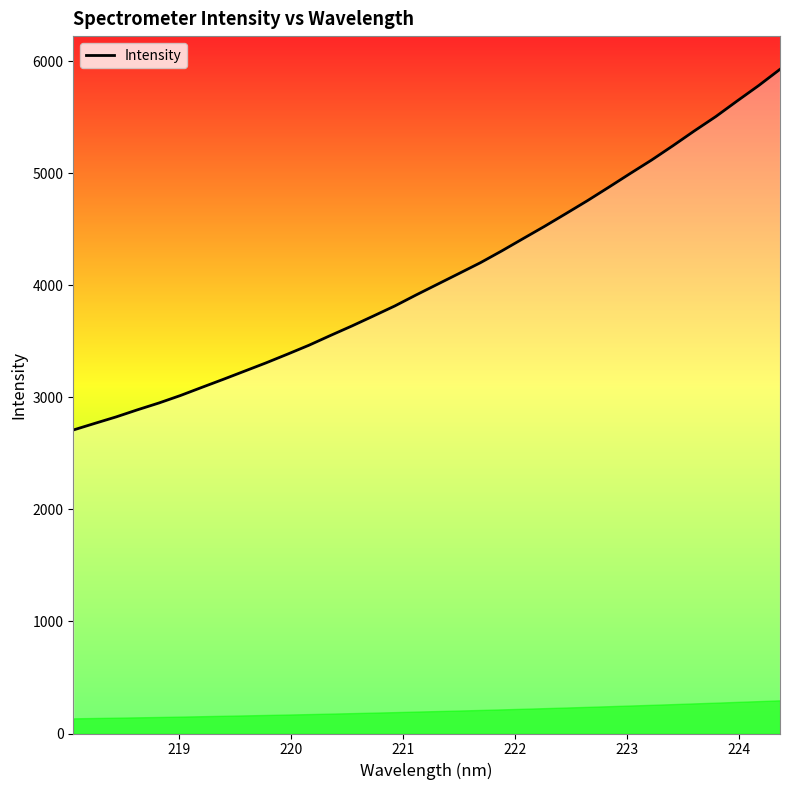

What is the maximum value shown in the chart?

5926.1